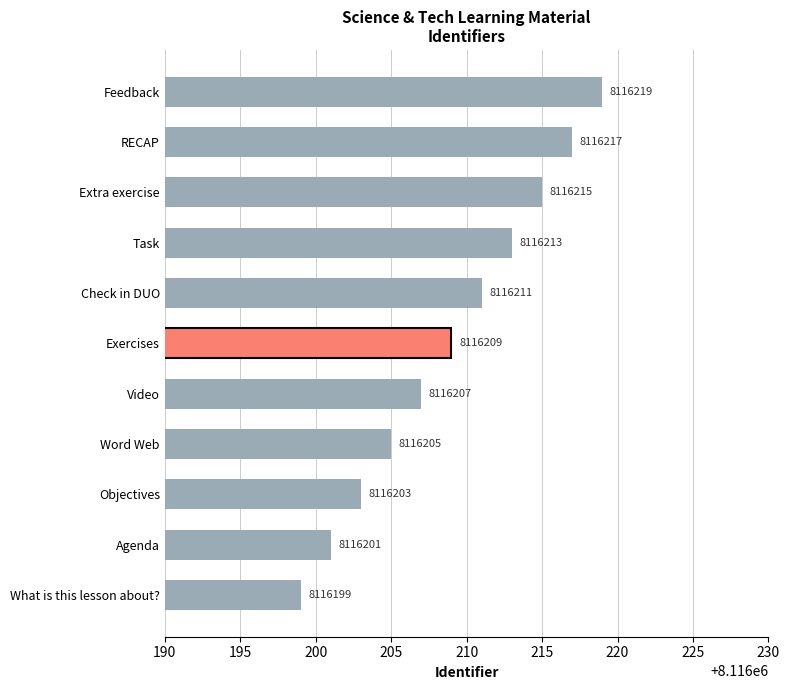

Is it true that the value at Check in DUO is 2872849?

False